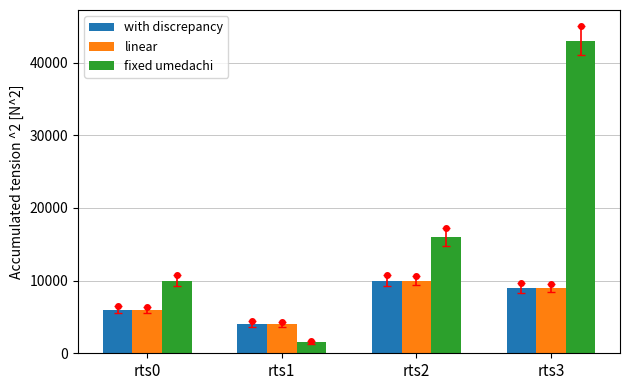

List the series in order of their peak value, highest first.

fixed umedachi, with discrepancy, linear